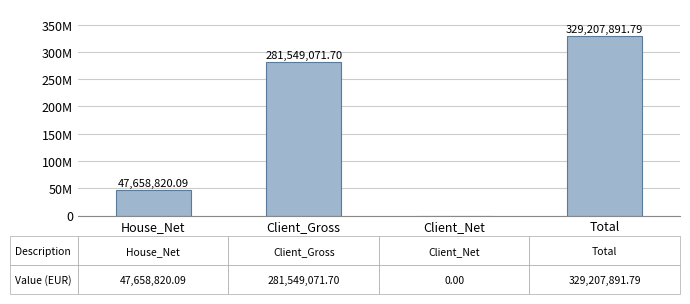

How many distinct data groups are displayed?

1